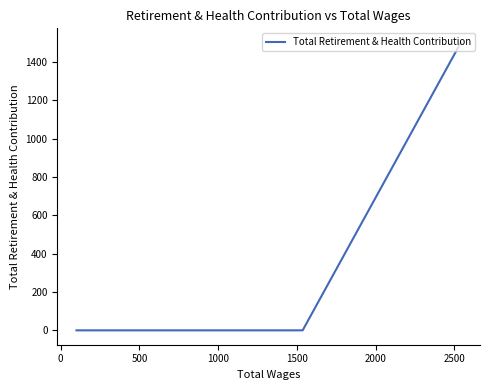

What is the average value?

500